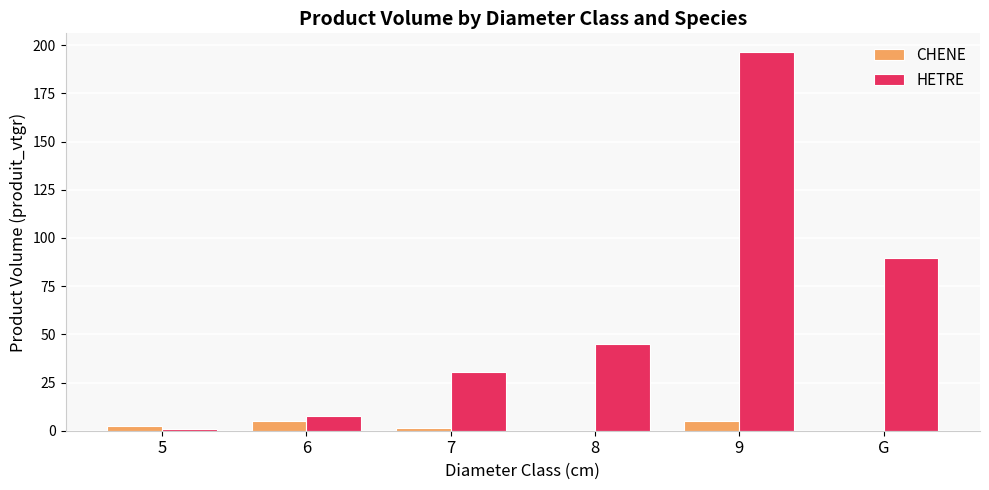

Between 8 and G, which series saw the biggest shift?

HETRE